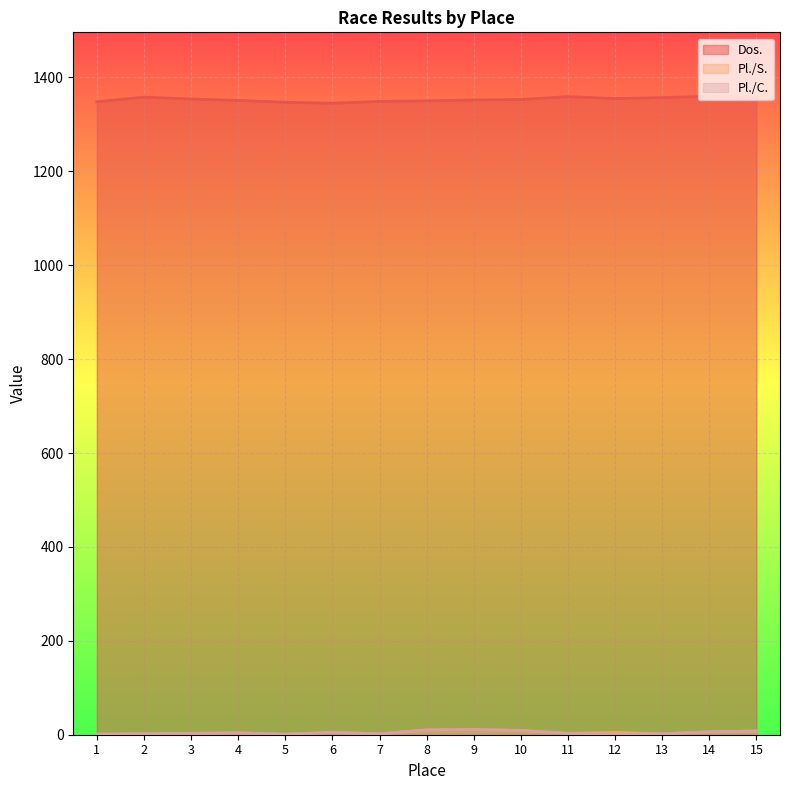

The Pl./C. series shows 1 at 12. True or false?

False